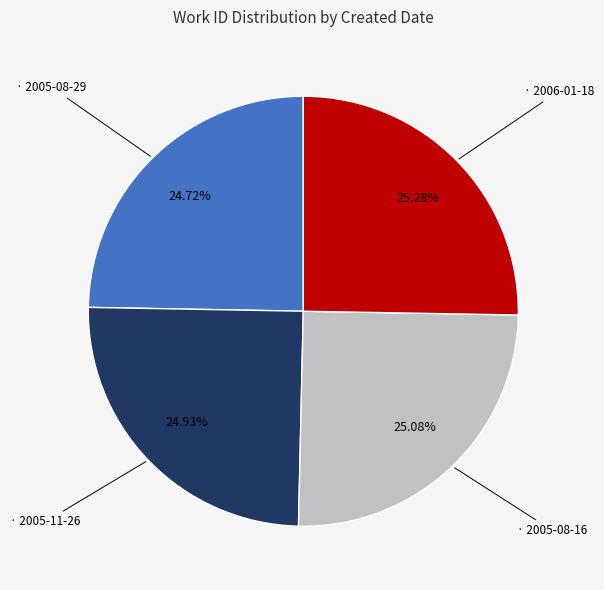

Does any single category account for the majority?

No